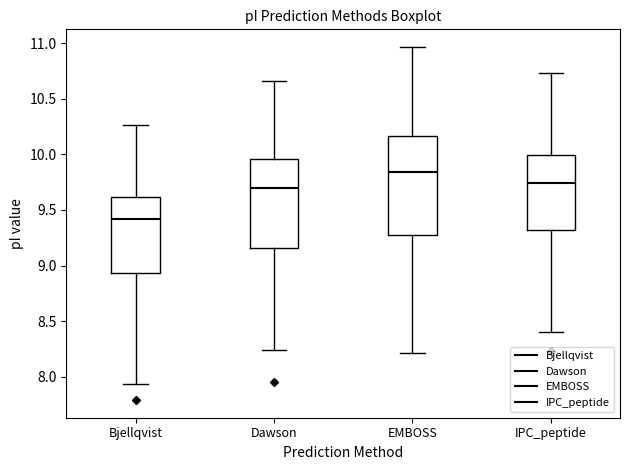

Which box is the tallest, from its lower edge to its upper edge?

EMBOSS